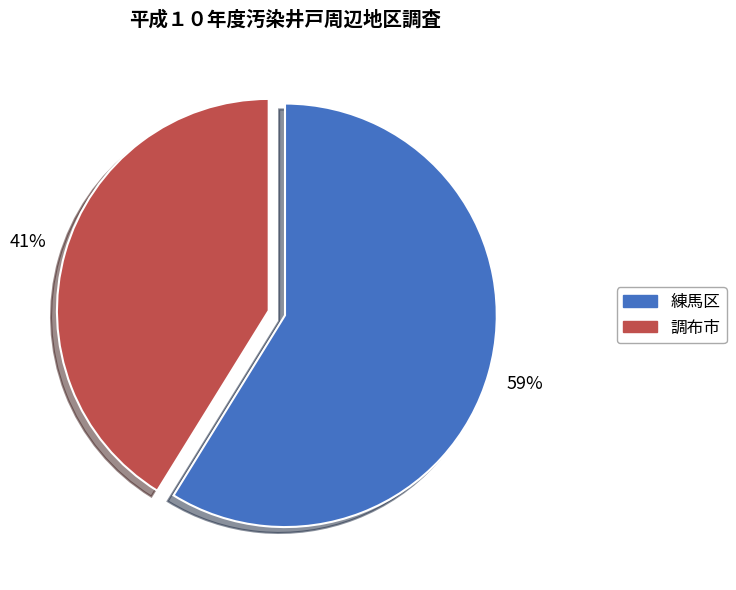

Is there any slice that represents more than half of the pie?

Yes